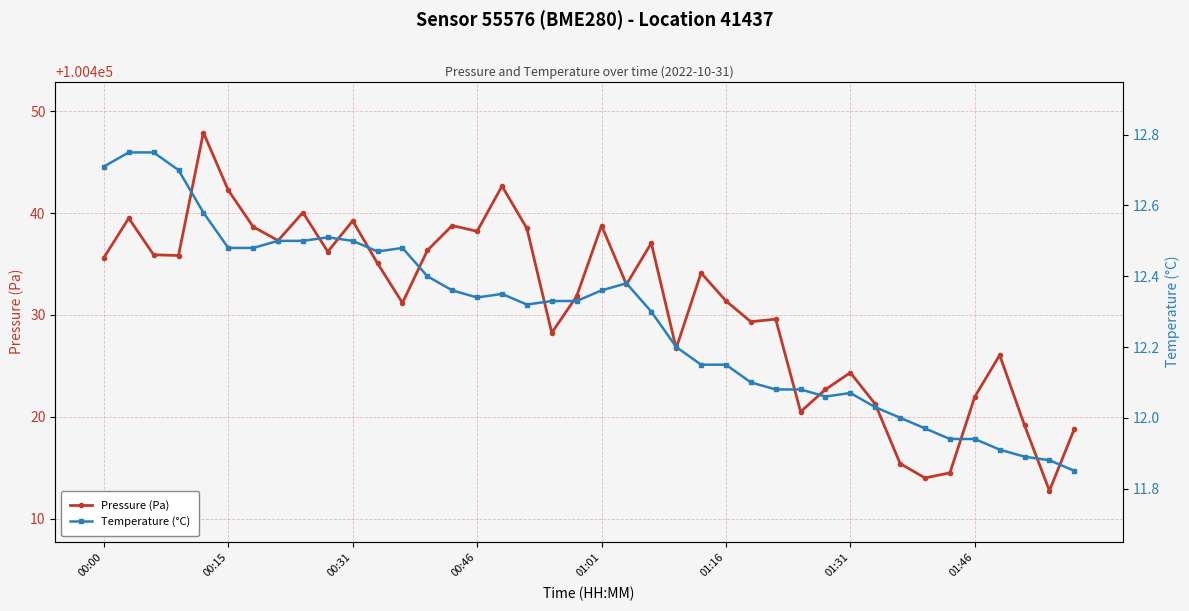

The Temperature (°C) series shows 12.7 at 00:00. True or false?

True